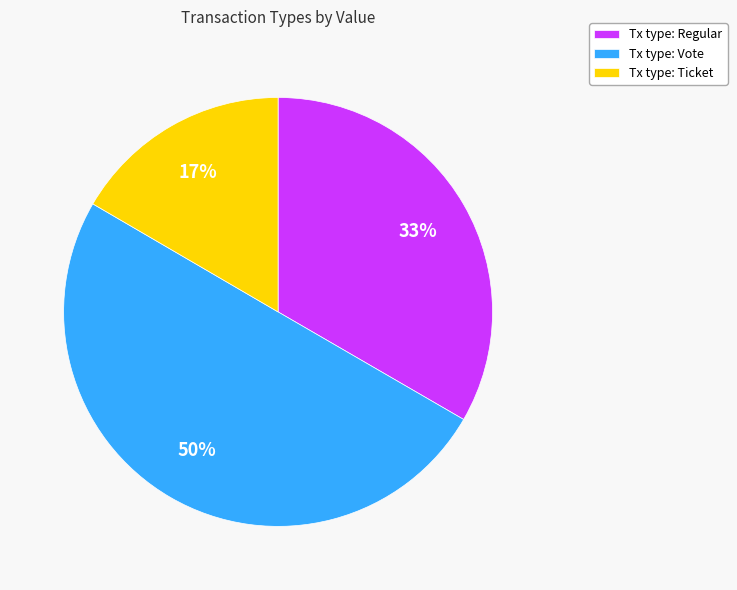

To the nearest percent, what percentage of the pie is Tx type: Ticket?

17%